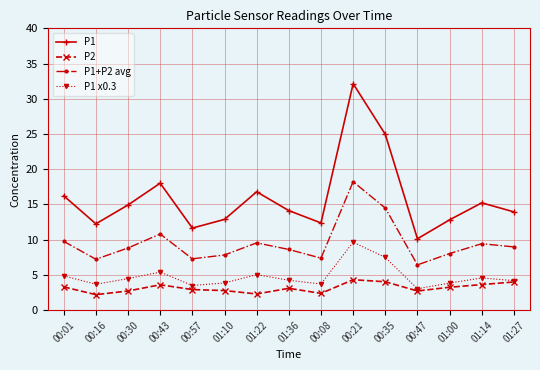

True or false: P1+P2 avg and P2 cross at least once.

False